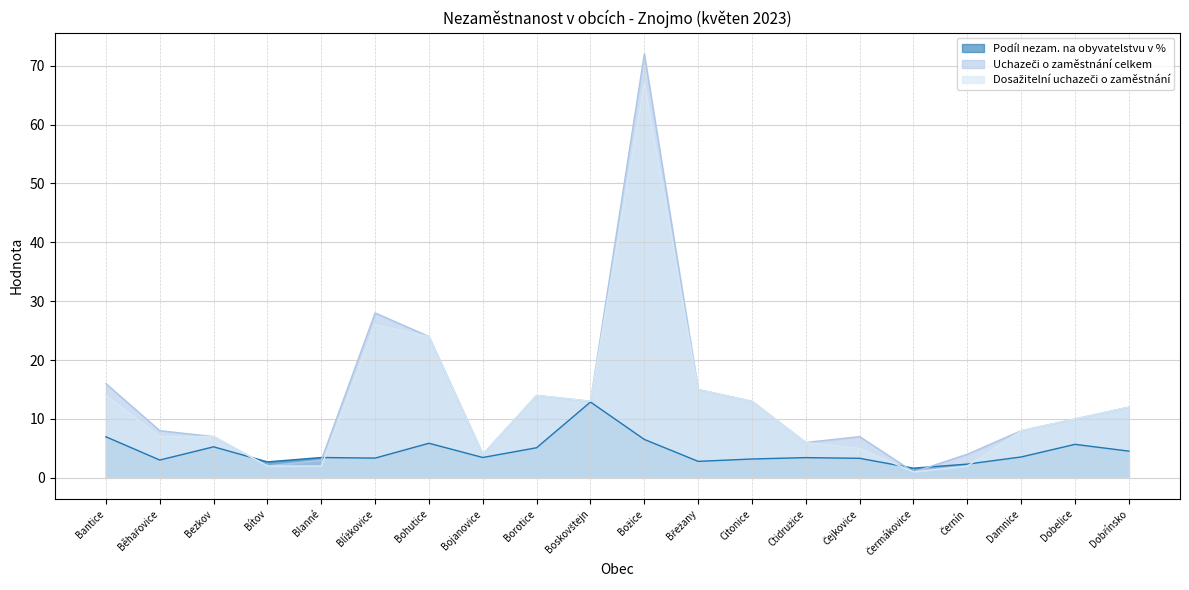

At which category is the sum across all series the highest?

Božice